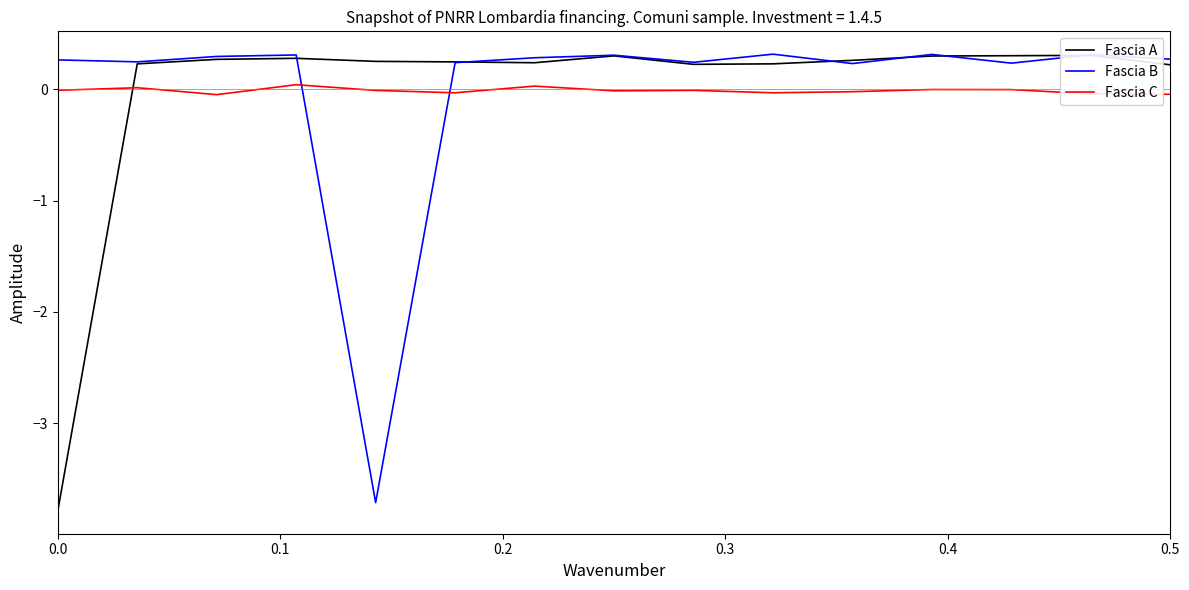

How many intersections are there between Fascia B and Fascia A?

6